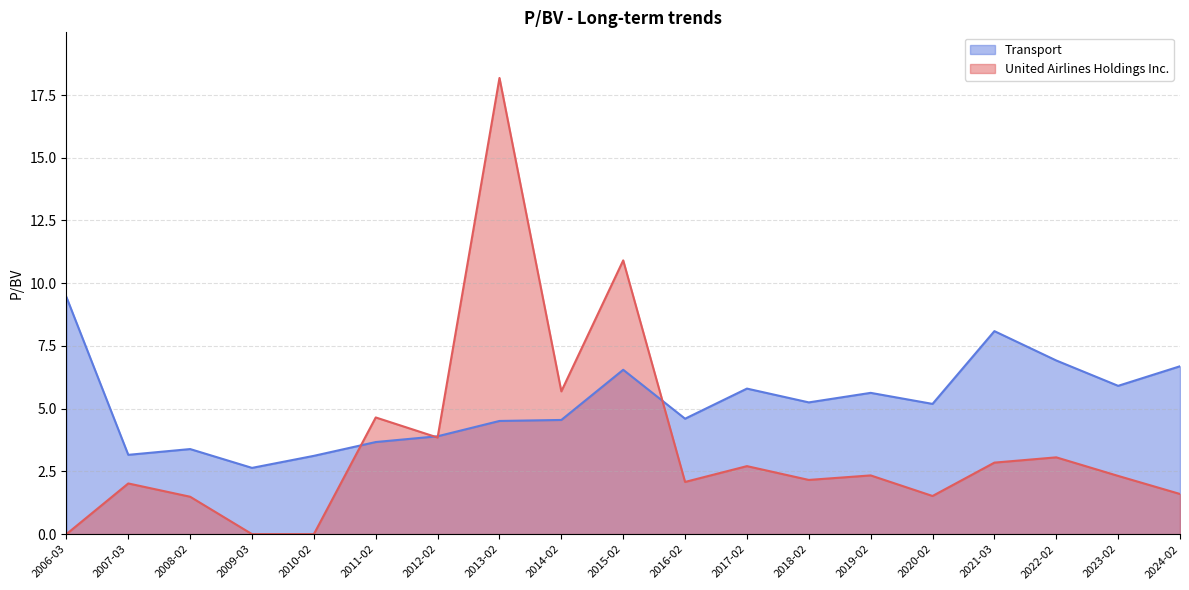

At which label does United Airlines Holdings Inc. reach its minimum?

2010-02